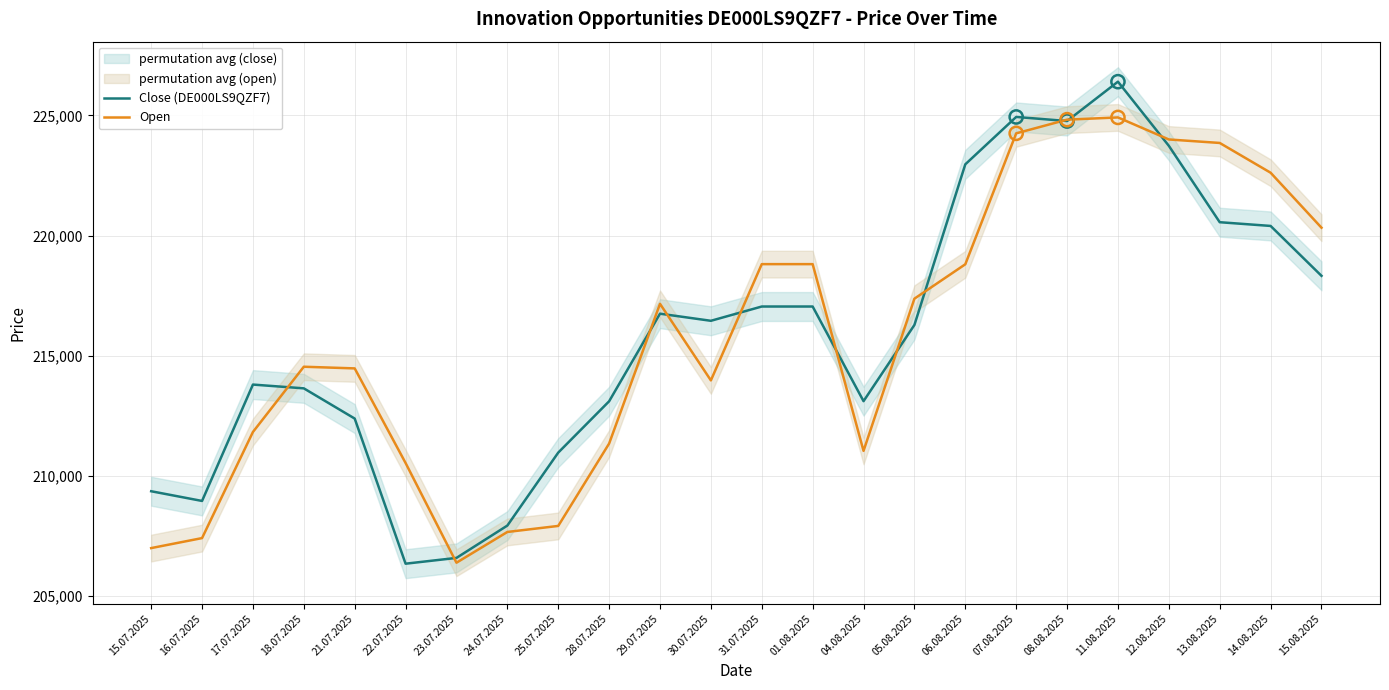

Is the value of Close (DE000LS9QZF7) at 08.08.2025 greater than the value of Open at 23.07.2025?

Yes